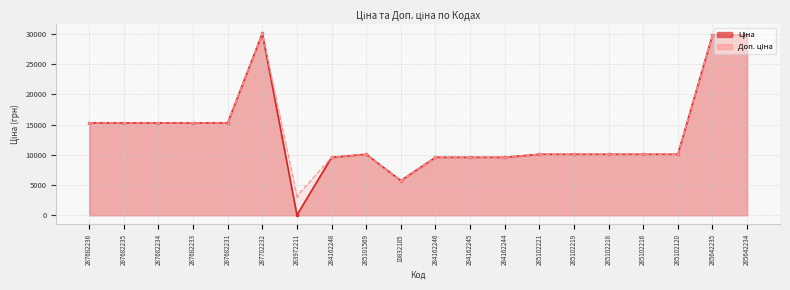

True or false: Ціна has more than 1 interior local peaks.

True